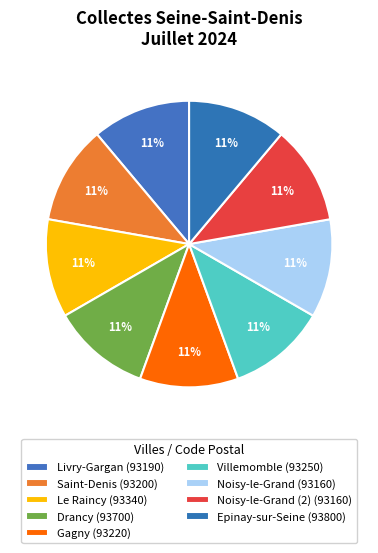

How many segments does this pie chart have?

9